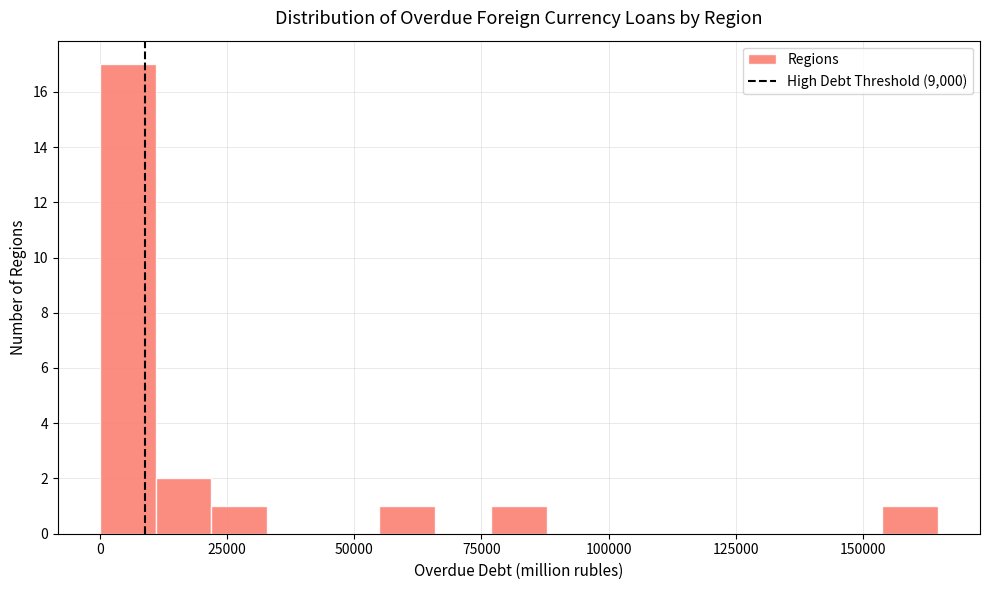

Around what value on the x-axis is the tallest bar? Give the approximate position of its centre, as read against the axis.

5000